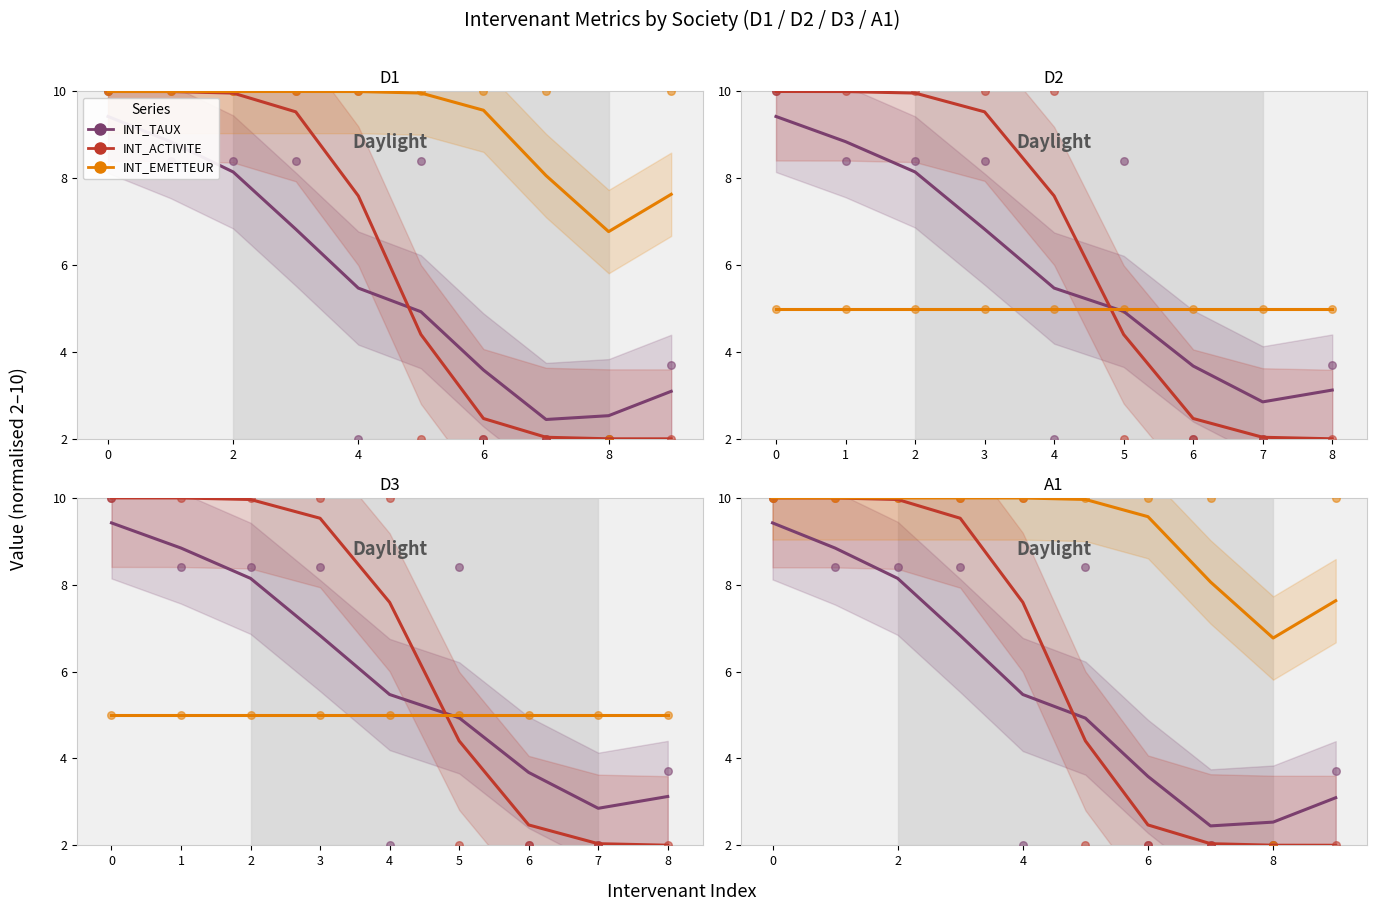

Which series reaches the minimum Y coordinate?

INT_ACTIVITE